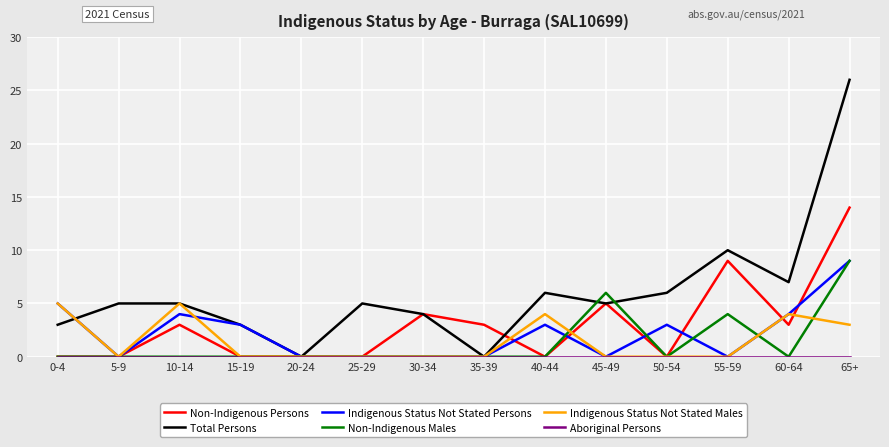

Which series has the largest range (max minus min)?

Total Persons